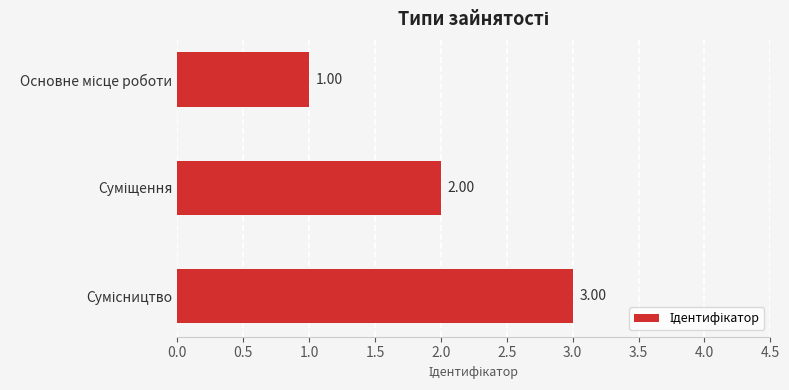

What is the sum of all values?

6